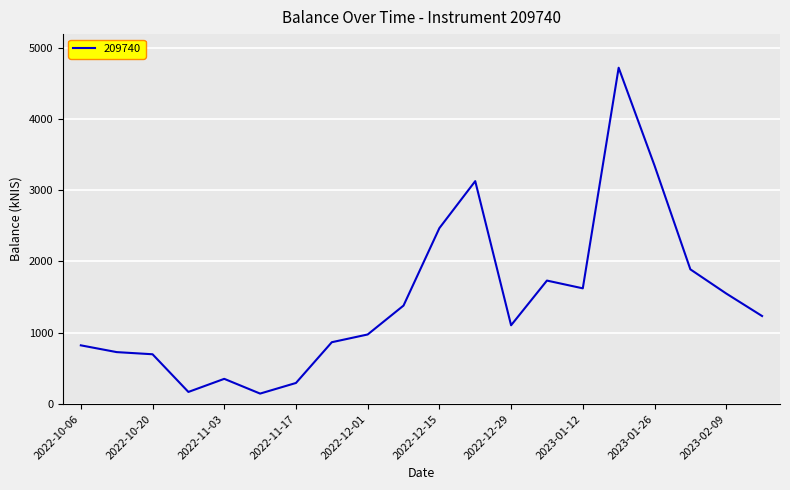

What is the maximum value shown in the chart?

4717.1